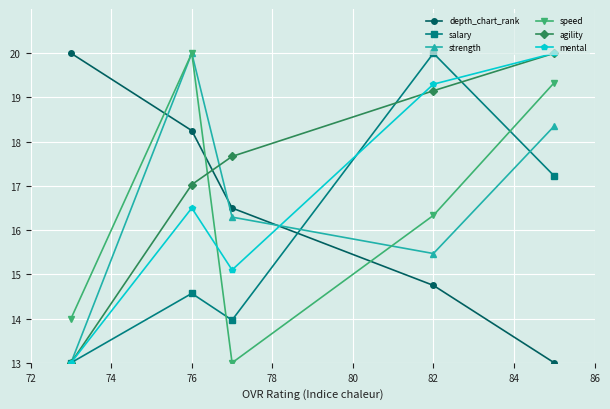

What is the maximum value for strength?

20.0